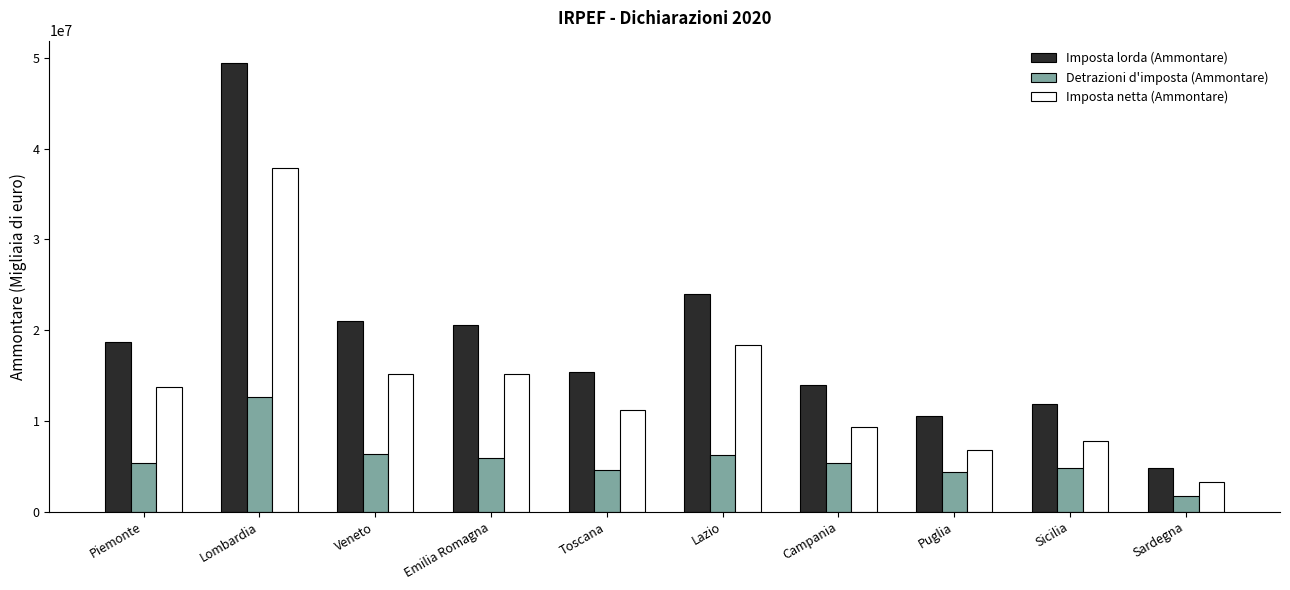

Which label corresponds to the smallest value in the chart?

Sardegna